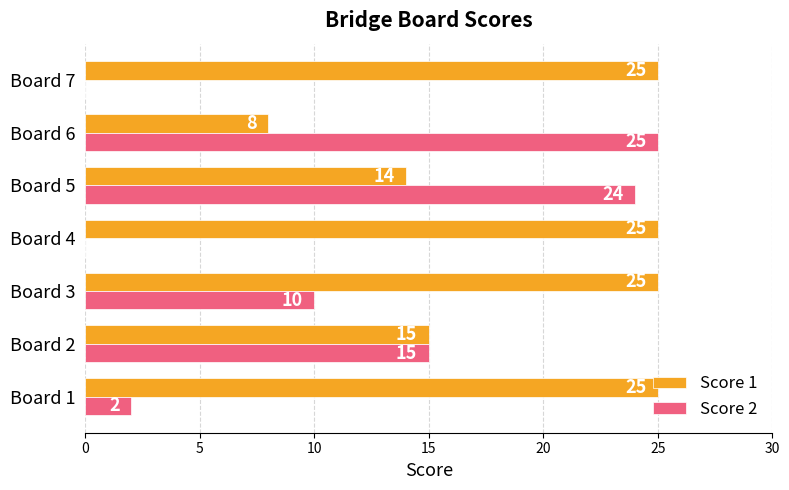

Which category has the highest value in the Score 2 series?

Board 6